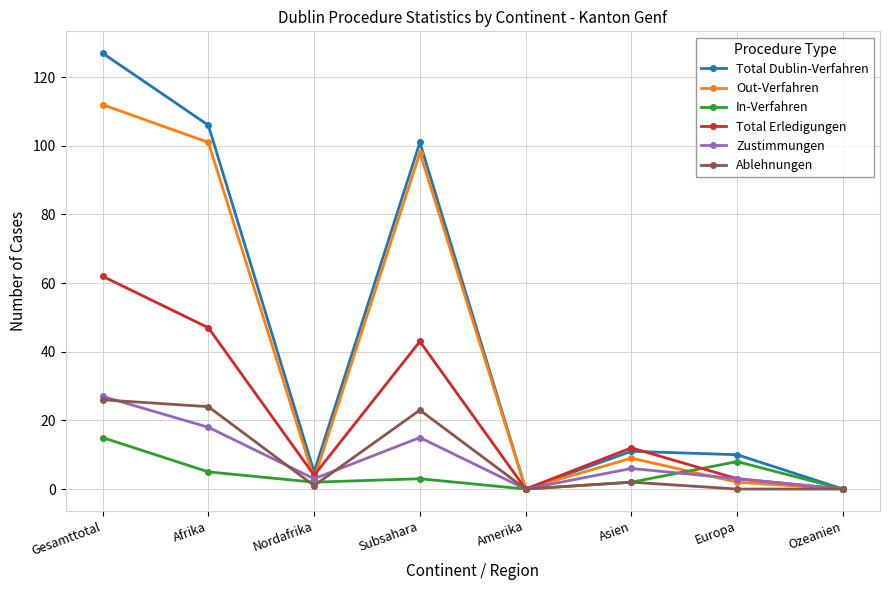

What is the spread (max minus min) of values at Asien?

10